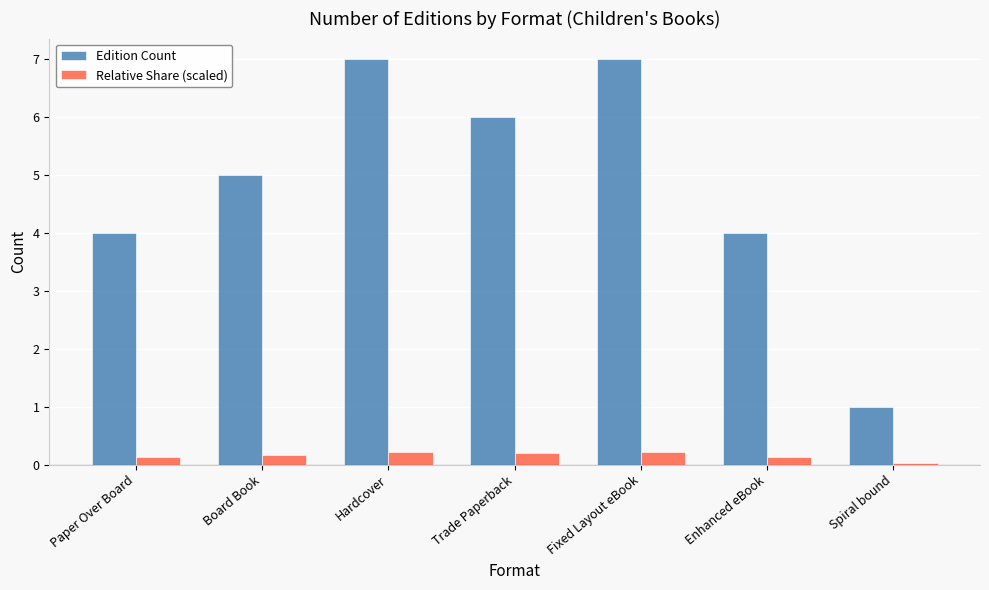

What is the value of the Edition Count bar at the 2nd from the left?

5.0